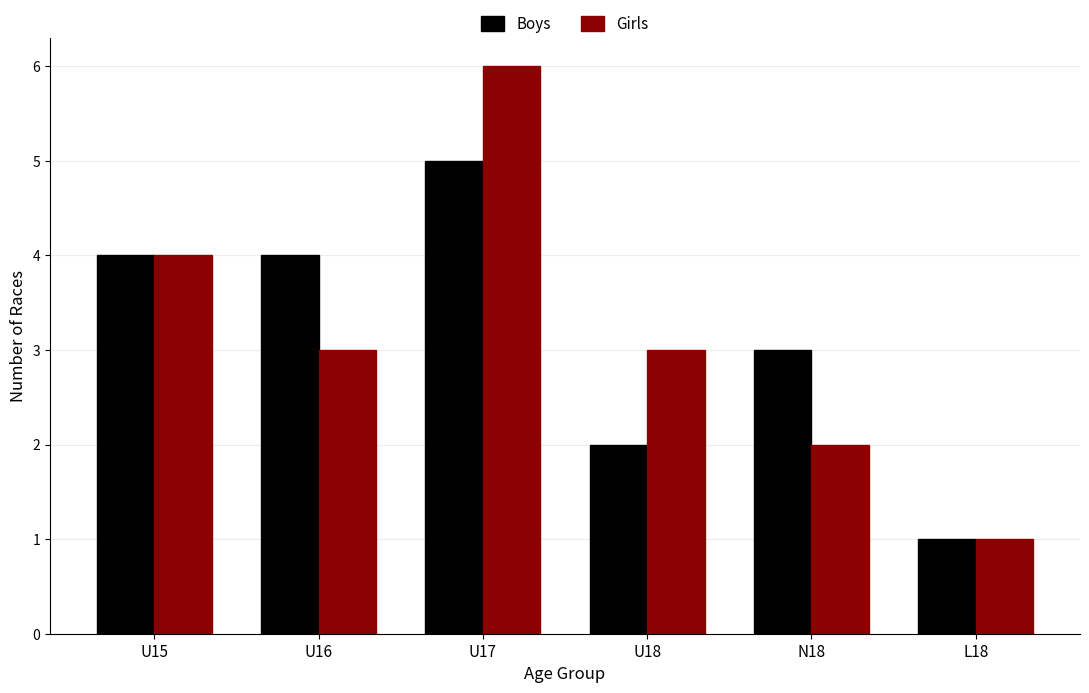

What position from the right is U15?

6